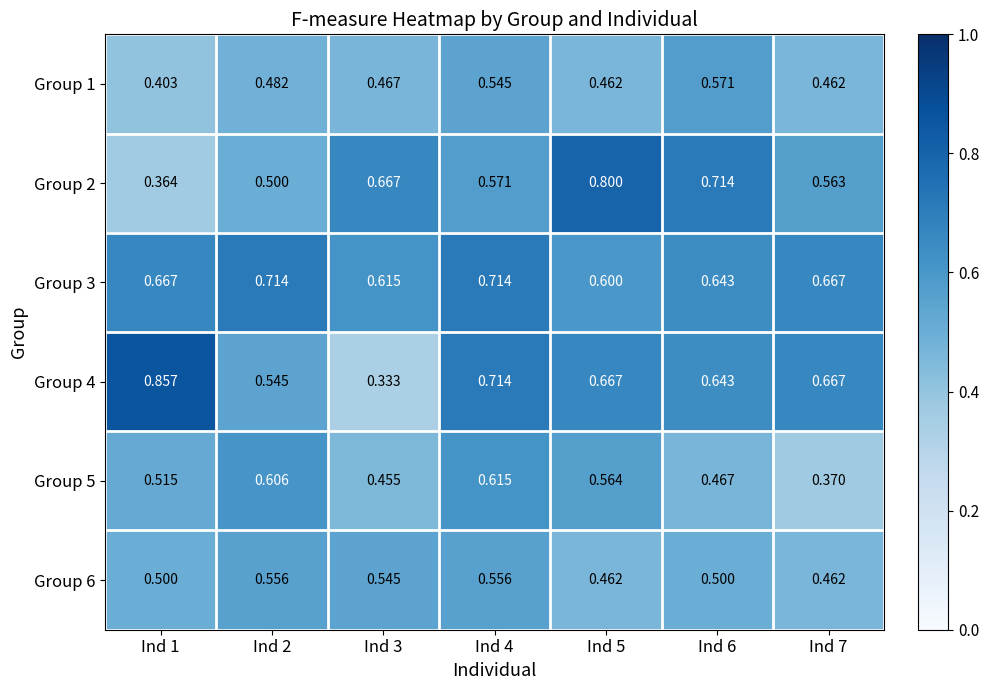

How many data points does each series have?

7